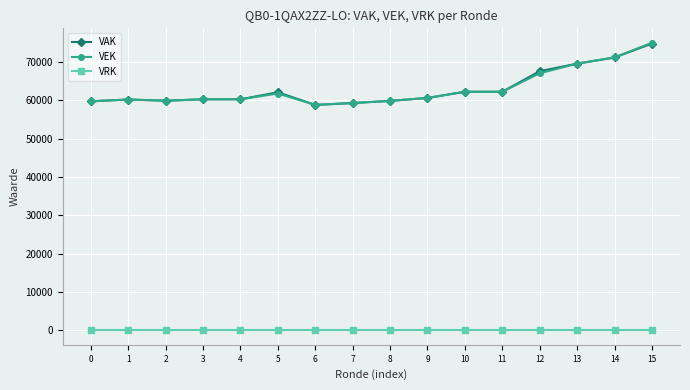

The VRK series shows 0 at 9. True or false?

True